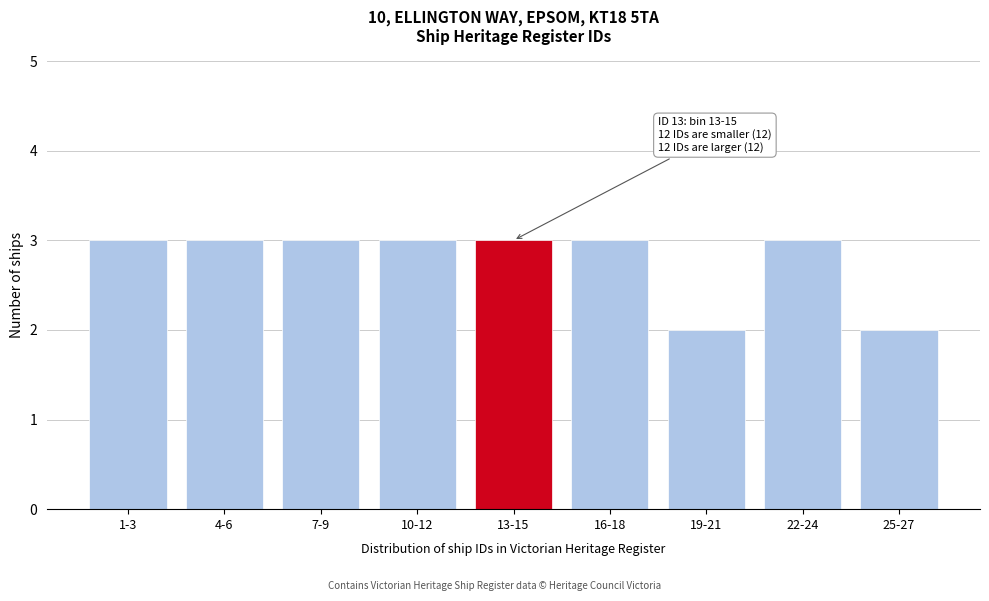

Reading right to left, extract all data points from this chart.

25-27=2	22-24=3	19-21=2	16-18=3	13-15=3	10-12=3	7-9=3	4-6=3	1-3=3